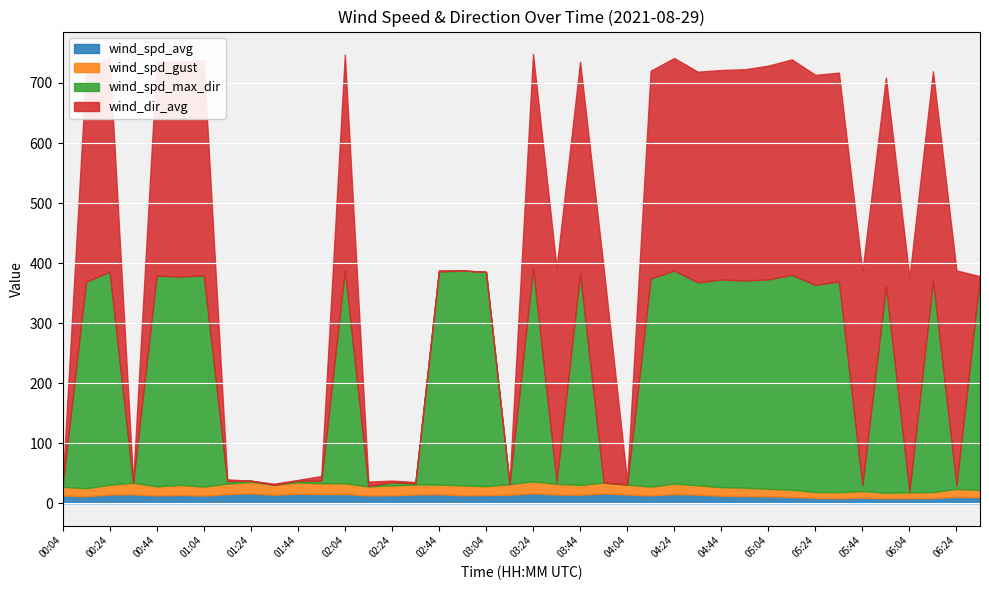

What is the difference between the highest and lowest values at 00:04?

14.6